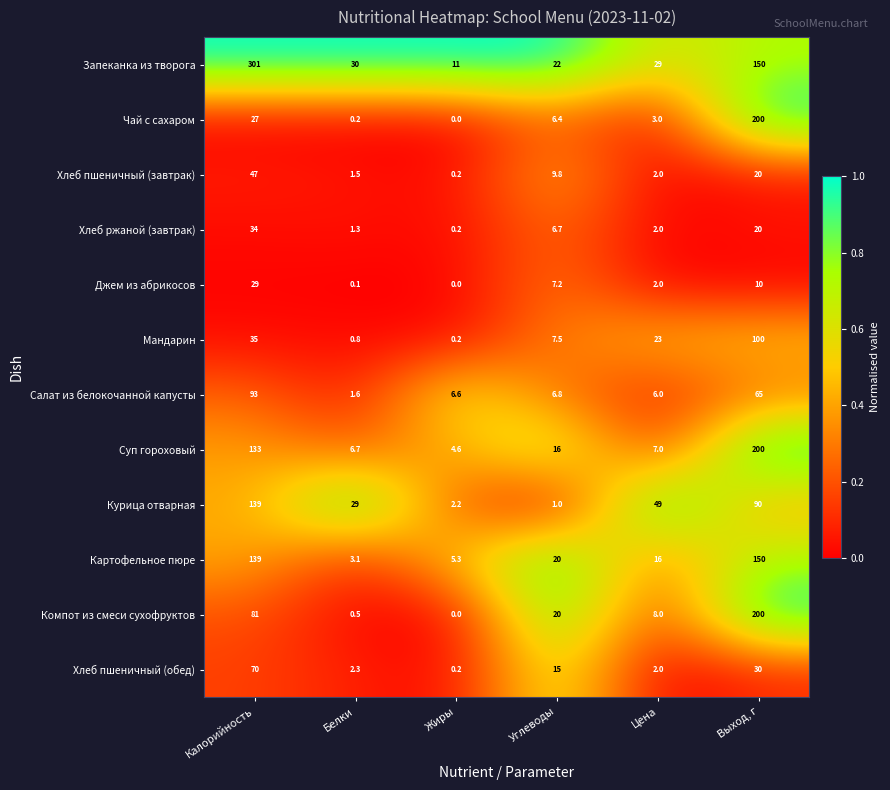

List the labels in order of Суп гороховый value, smallest first.

Жиры, Белки, Цена, Углеводы, Калорийность, Выход, г